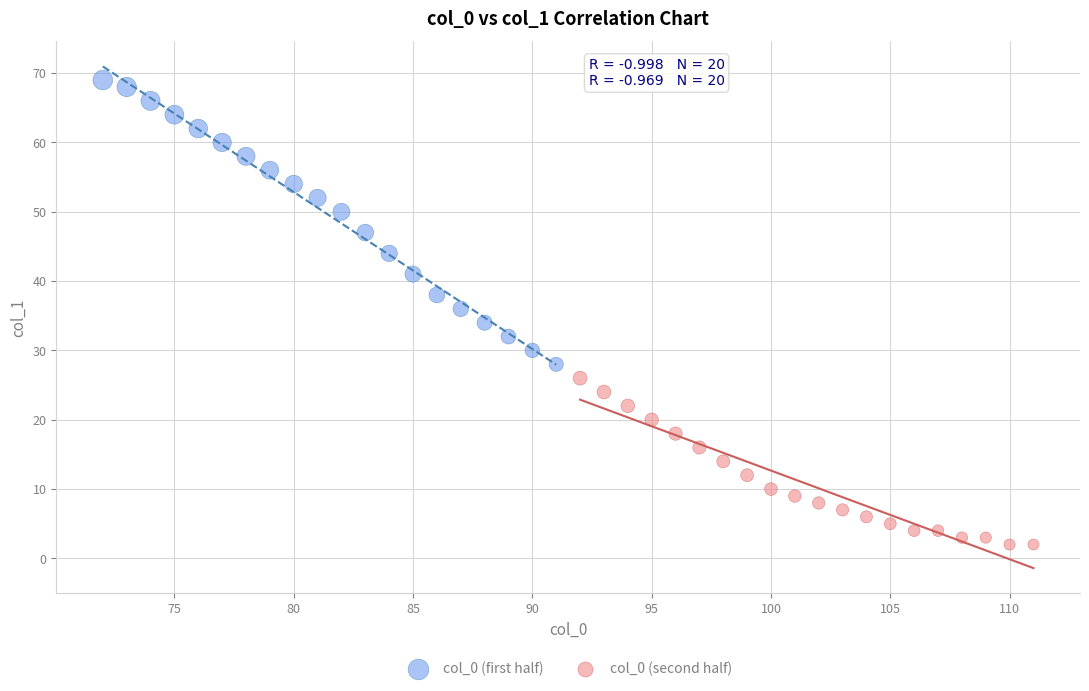

Which series contains the lowest Y value?

col_0 (second half)